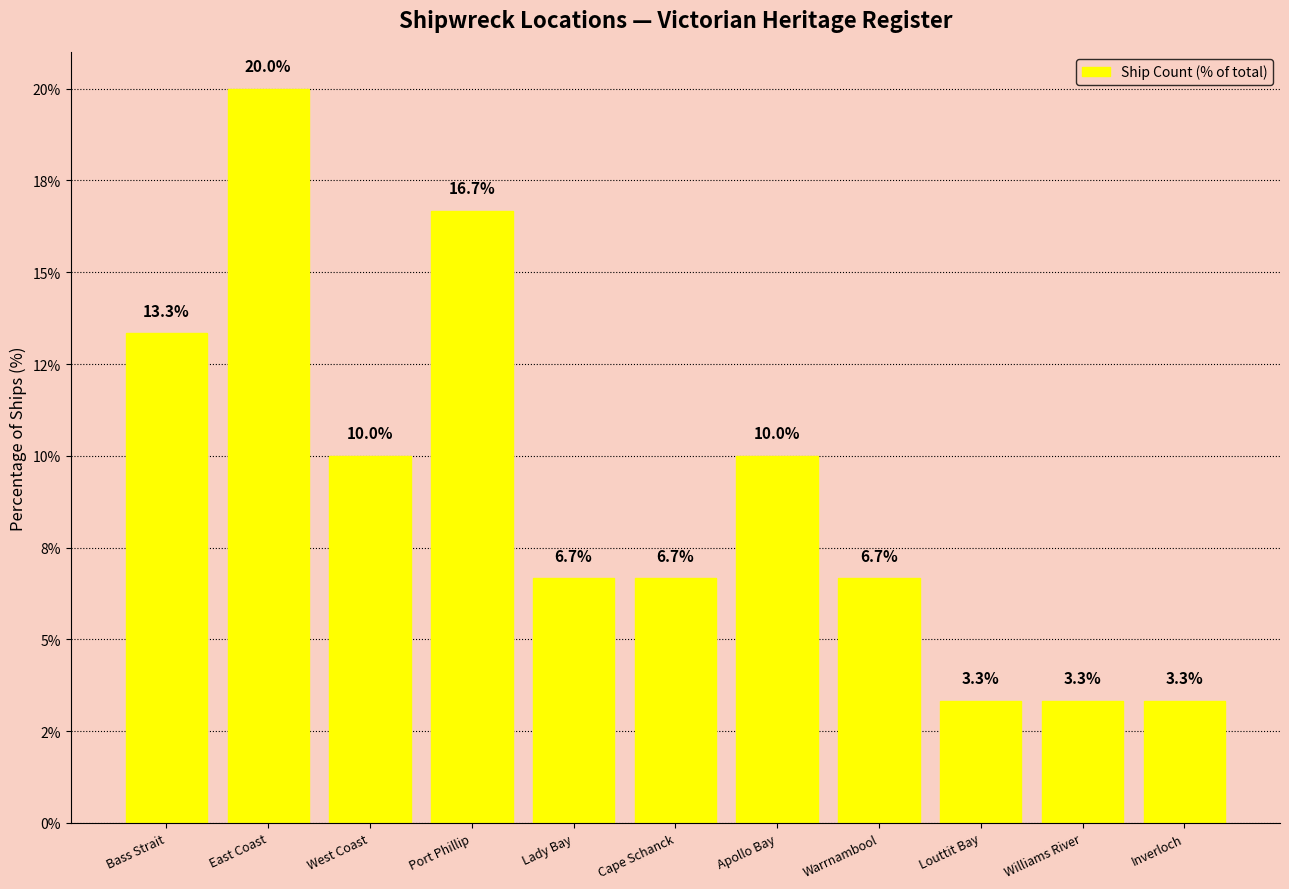

Which has a higher value, East Coast or Williams River?

East Coast